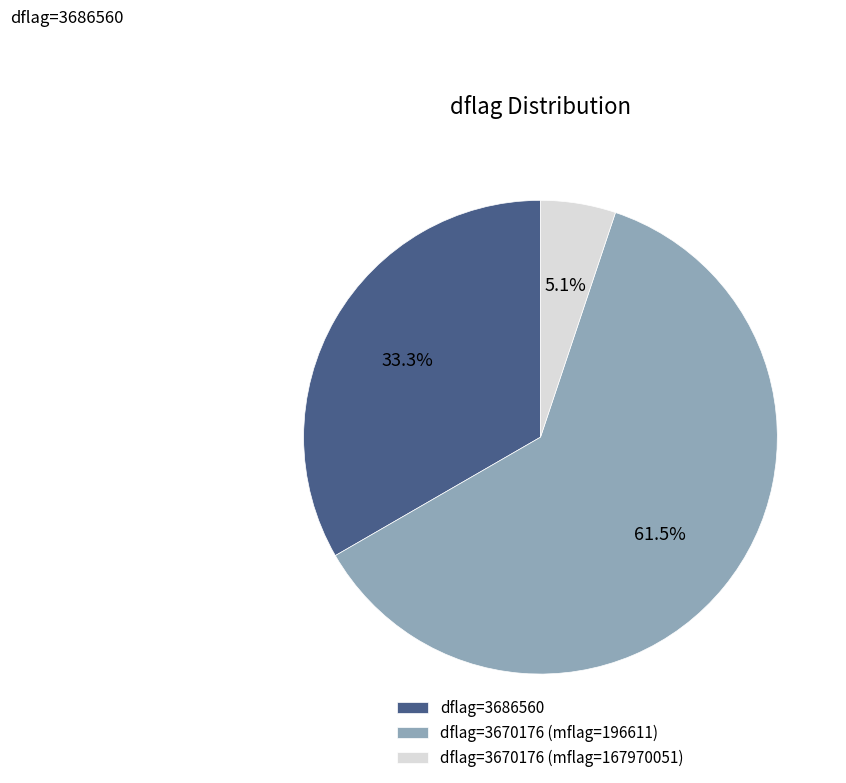

Is there a majority slice in this chart?

Yes